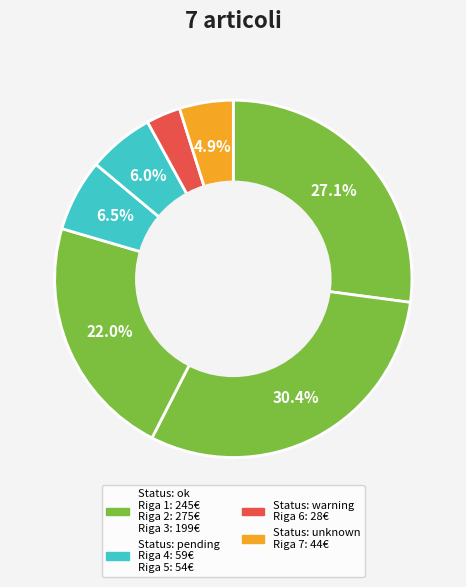

Count the number of slices in the pie.

7